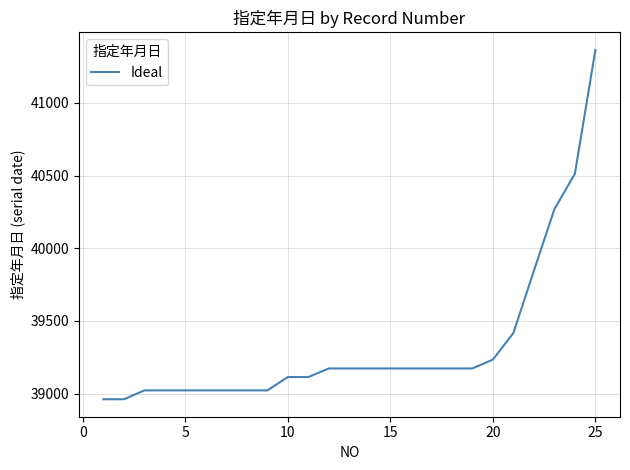

What is the difference between the maximum and minimum values?

2404